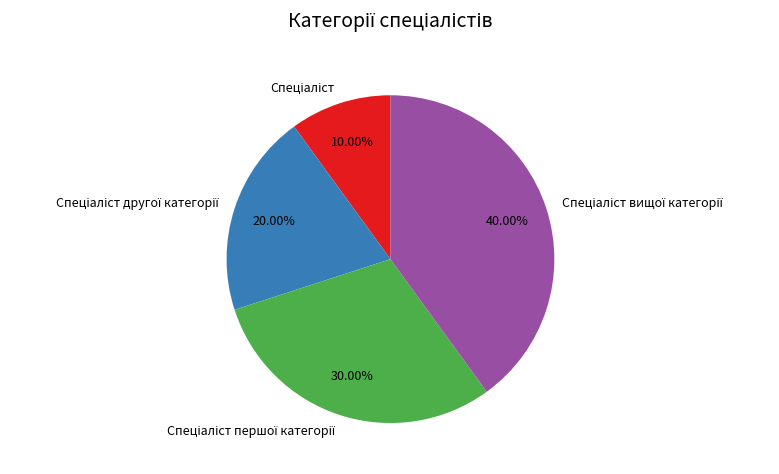

Does any single category account for the majority?

No